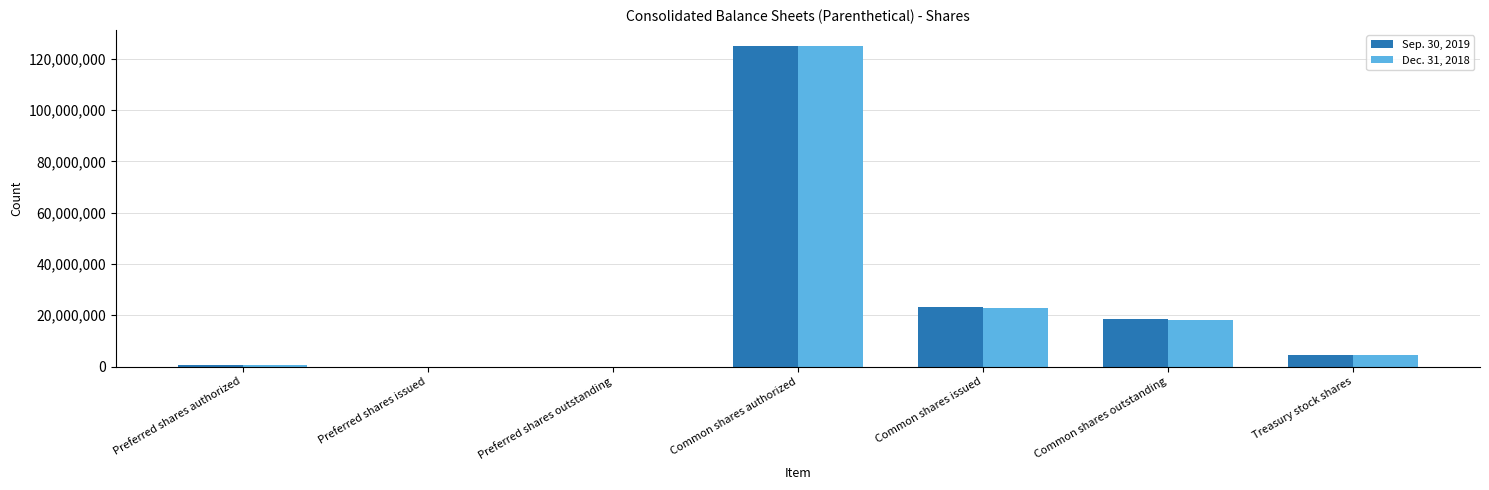

What is the total value across all series at Treasury stock shares?

9262000